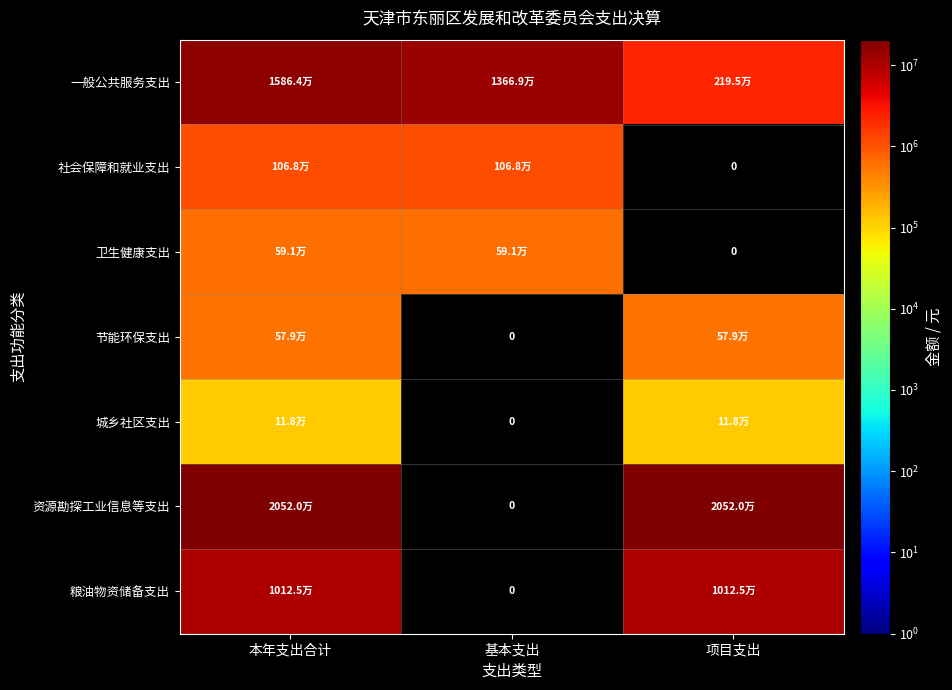

At which label does 一般公共服务支出 first exceed 13669399?

本年支出合计